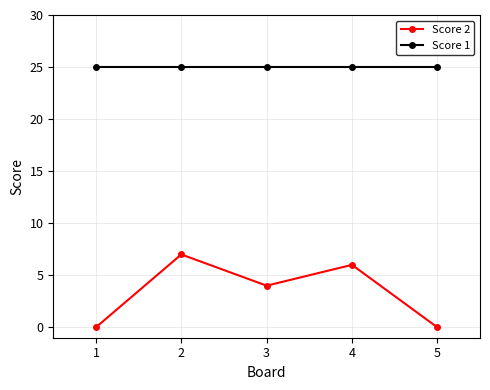

Reading left to right, list all the values displayed in this chart.

Score 2: 0	7	4	6	0
Score 1: 25	25	25	25	25